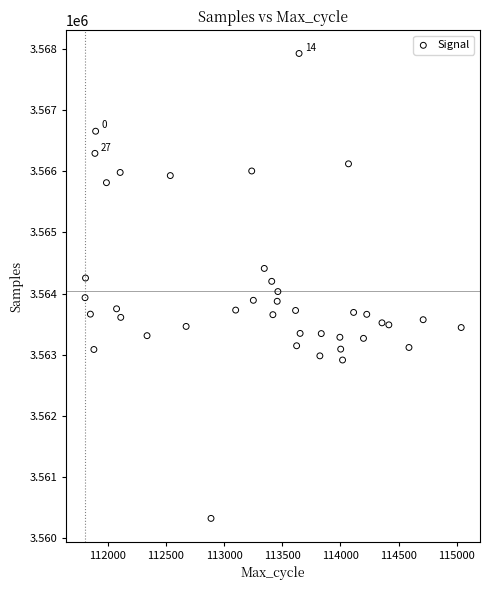

What is the range of Y values (max minus min)?

7600